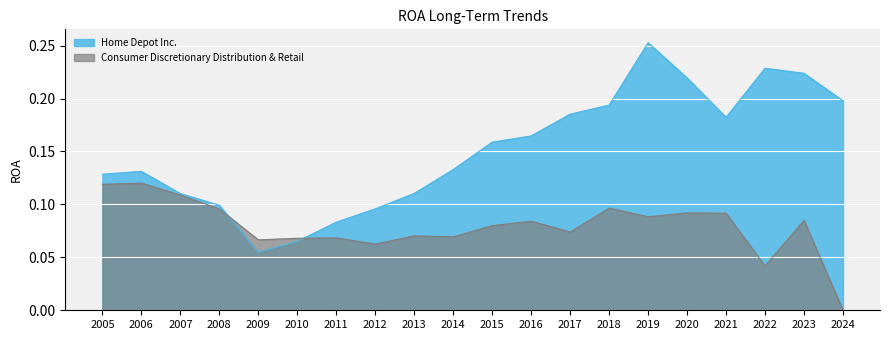

The value of Home Depot Inc. at 2008 is 0.1. True or false?

True